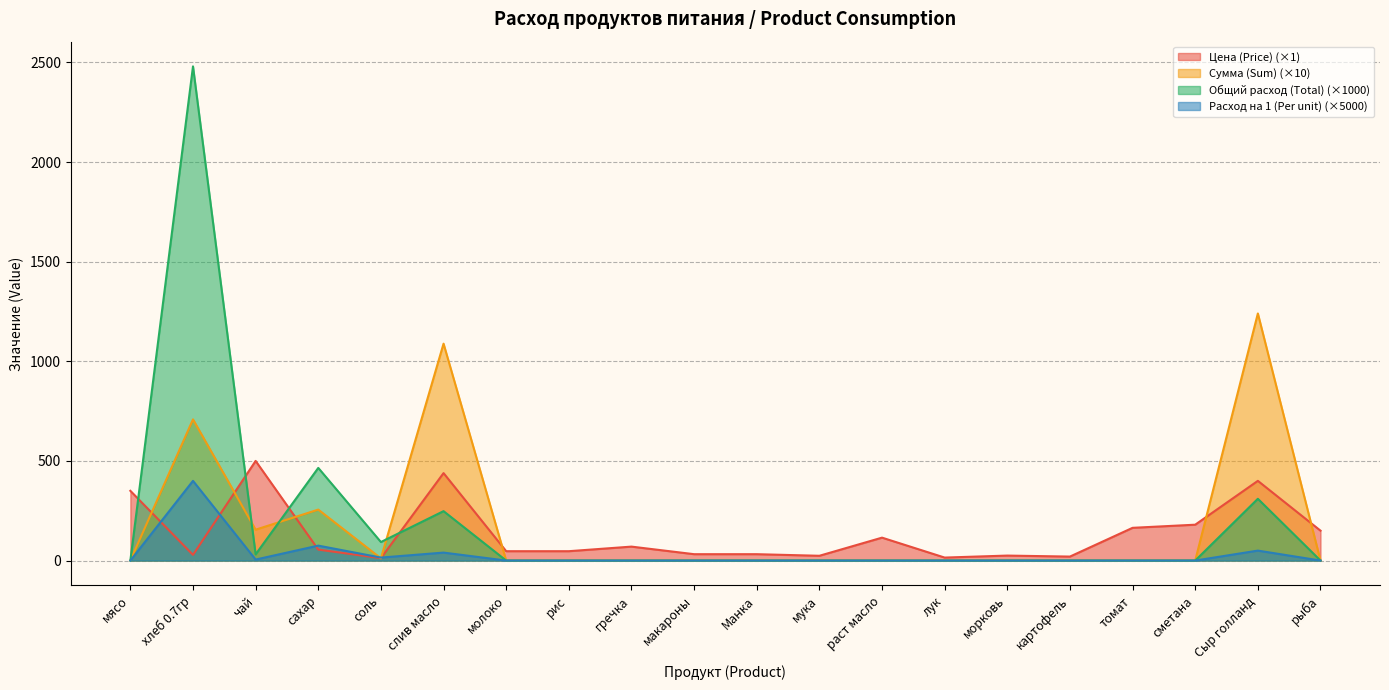

Reading left to right, extract all data points from this chart.

Цена (Price): 350.0	28.6	500.0	55.0	12.0	438.9	47.0	47.0	70.0	32.0	32.0	24.0	115.0	15.0	25.0	20.0	164.3	180.0	400.0	150.0
Сумма (Sum): 0.0	708.5	155.0	255.8	11.2	1088.4	0.0	0.0	0.0	0.0	0.0	0.0	0.0	0.0	0.0	0.0	0.0	0.0	1240.0	0.0
Общий расход (Total): 0.0	2480.0	31.0	465.0	93.0	248.0	0.0	0.0	0.0	0.0	0.0	0.0	0.0	0.0	0.0	0.0	0.0	0.0	310.0	0.0
Расход на 1 (Per unit): 0.0	400.0	5.0	75.0	15.0	40.0	0.0	0.0	0.0	0.0	0.0	0.0	0.0	0.0	0.0	0.0	0.0	0.0	50.0	0.0